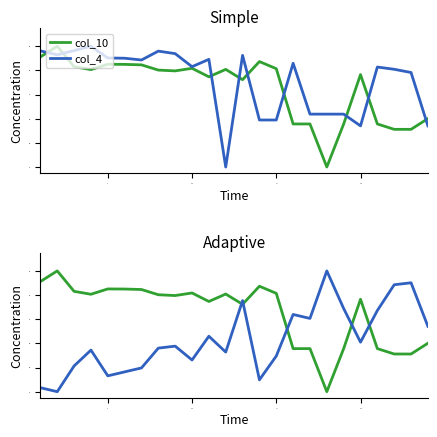

What is the total value across all series at 10?

1.9